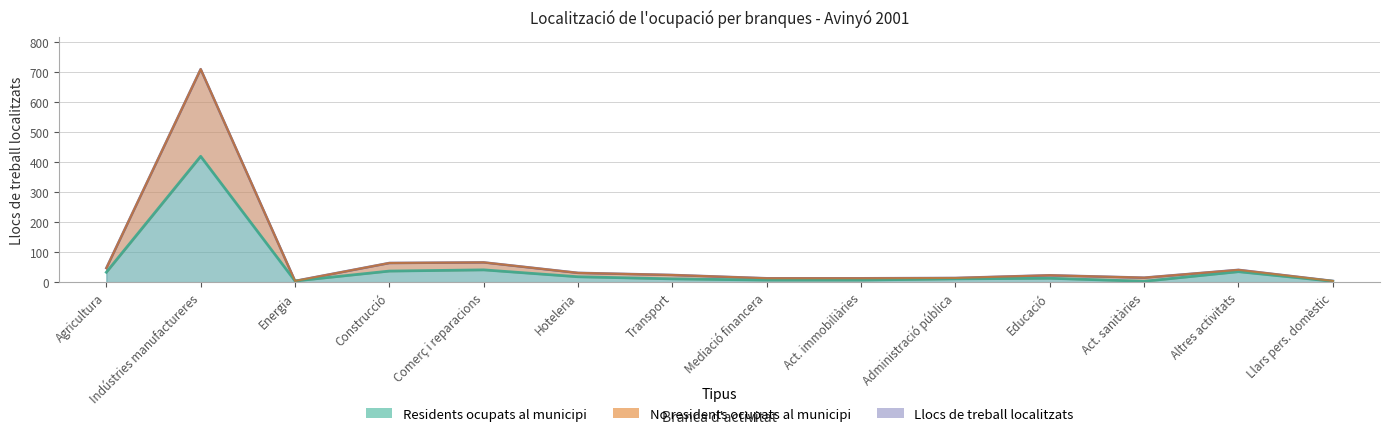

Does the chart have visible grid lines?

Yes